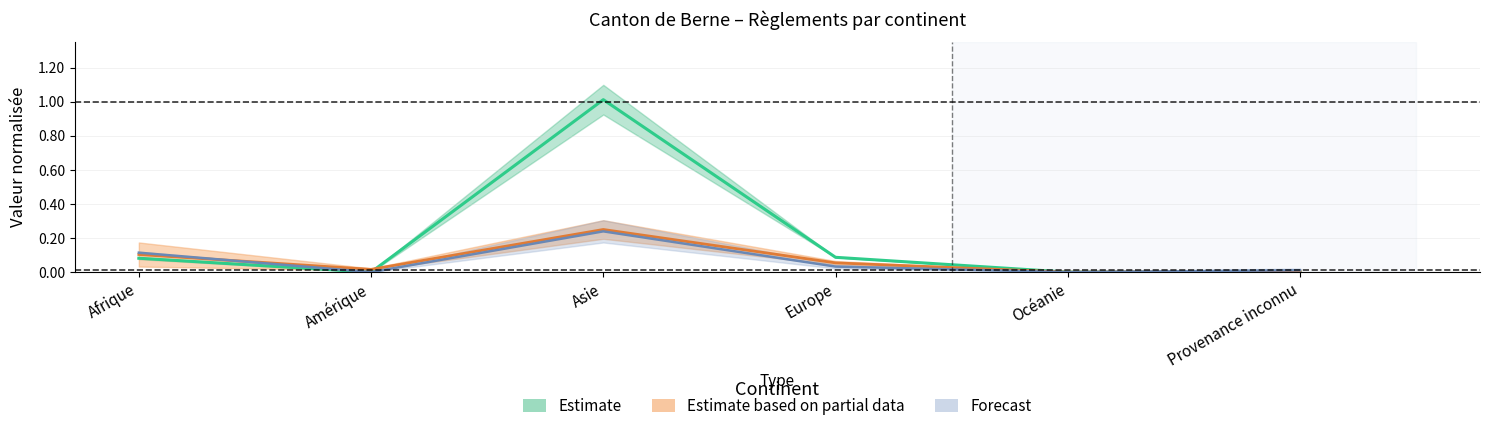

Does the chart display data point markers on the line(s)?

No